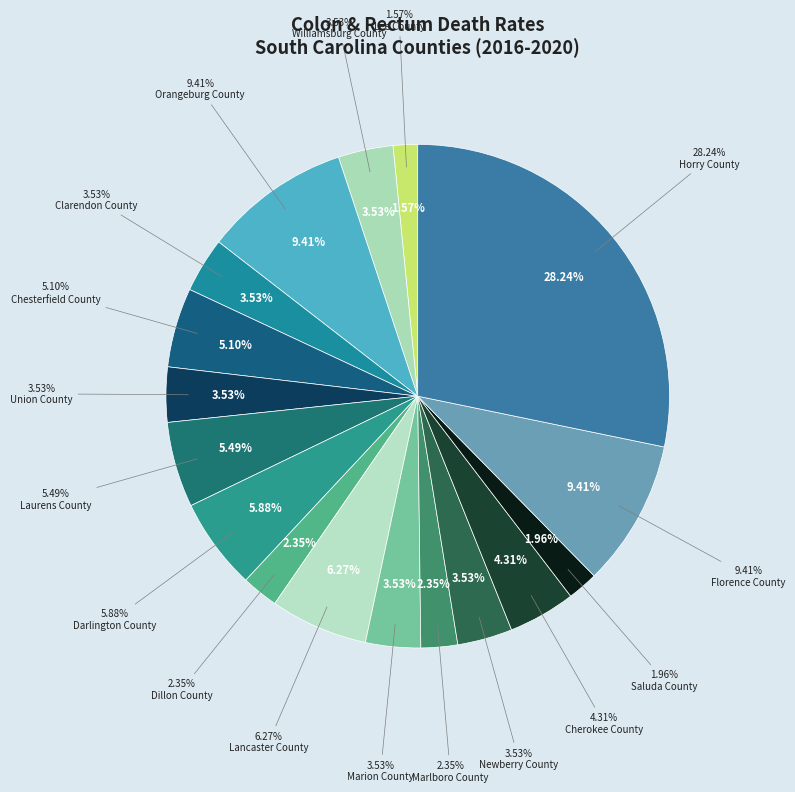

Approximately how many times larger is the value at Orangeburg County compared to Marlboro County?

4.0